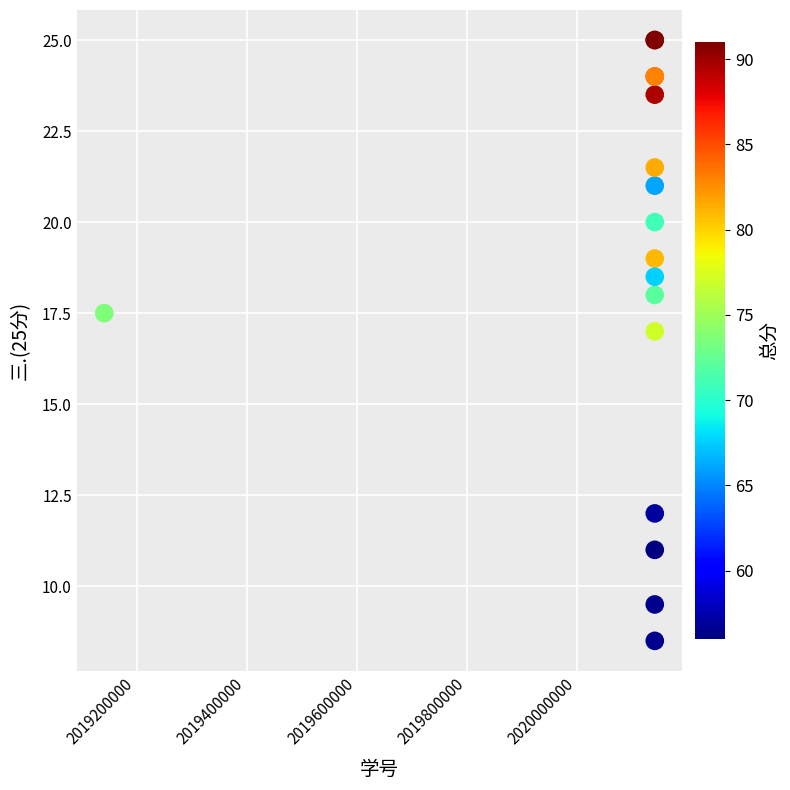

What Y value in the scatter plot is closest to 16?

17.0